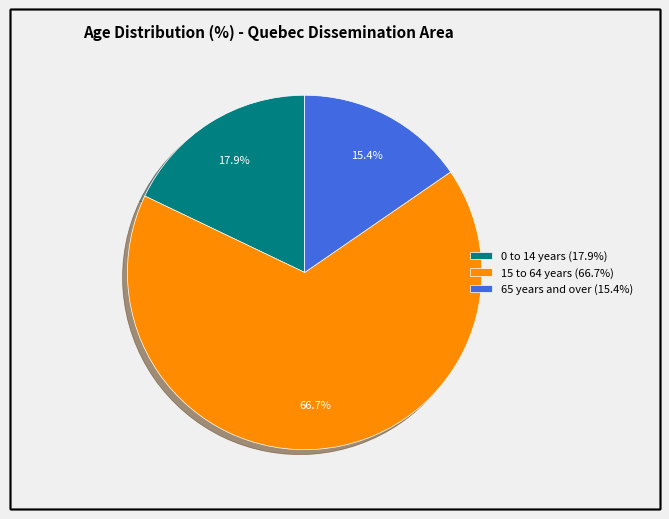

Is there a majority slice in this chart?

Yes